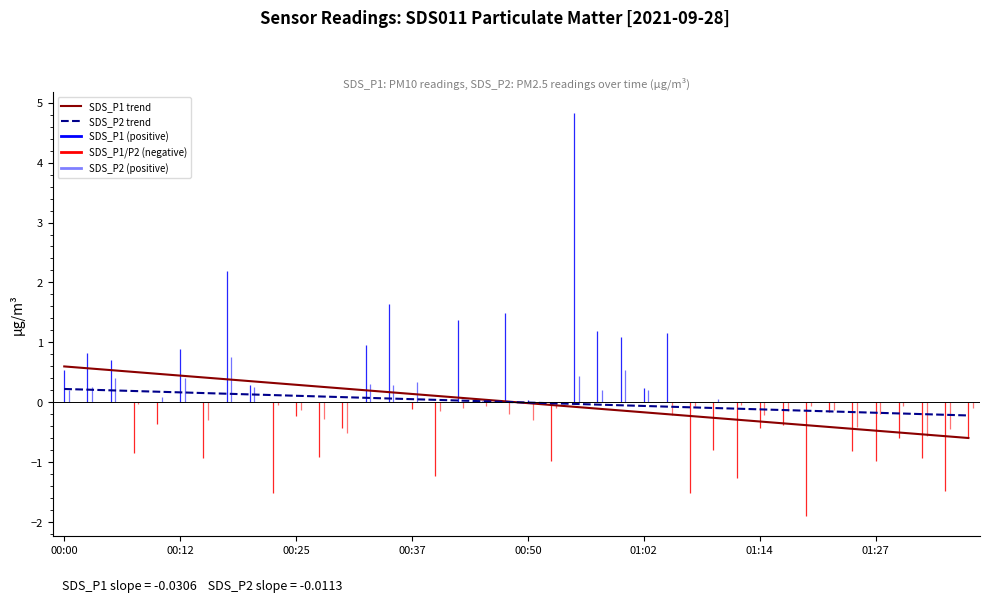

What is the highest value of the SDS_P1 trend series?

0.6